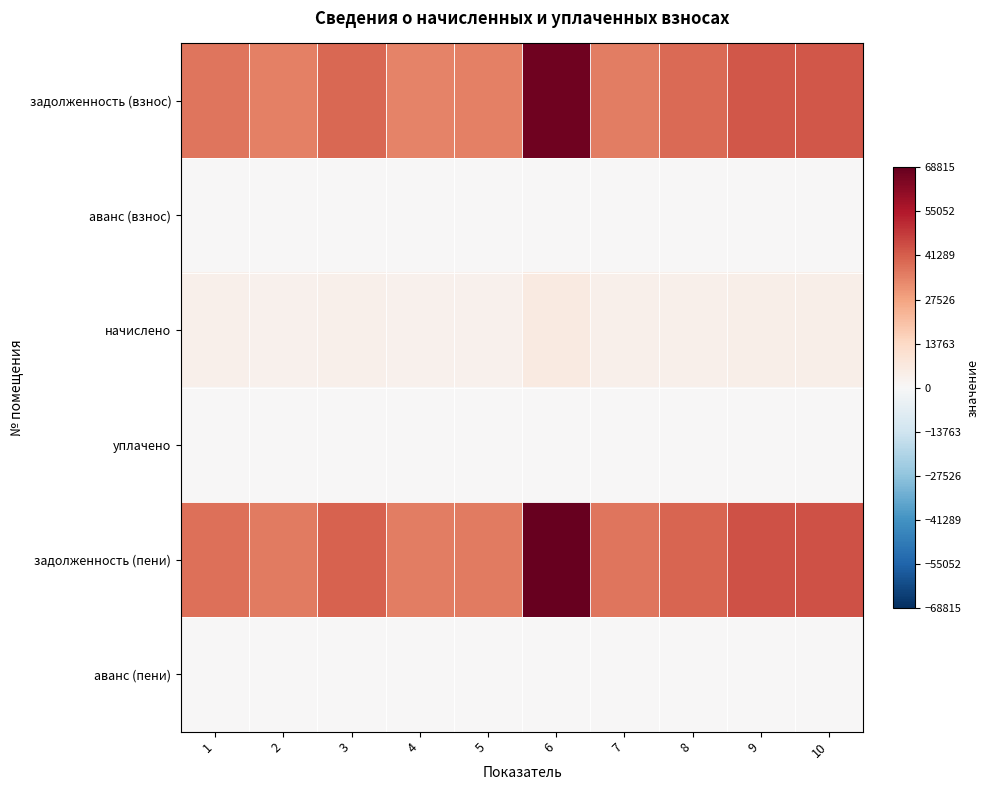

List the series in order of their peak value, highest first.

задолженность (пени), задолженность (взнос), начислено, аванс (взнос), уплачено, аванс (пени)